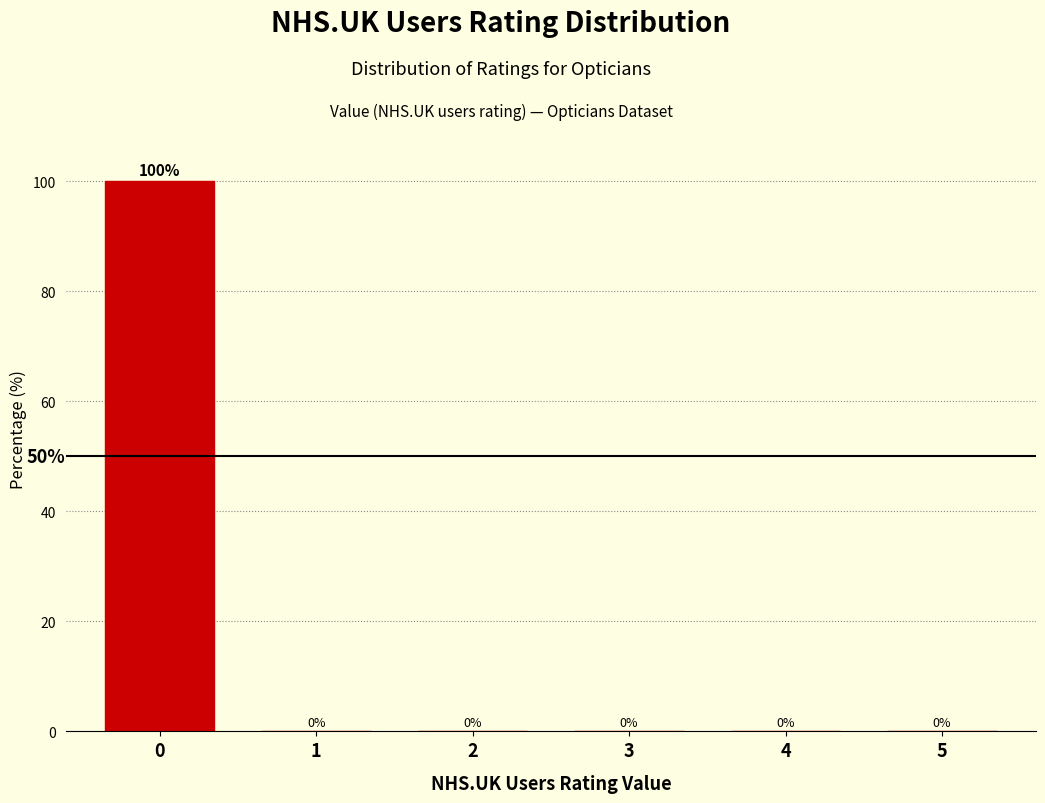

Reading left to right, what are all the values shown in this chart?

0=100	1=0	2=0	3=0	4=0	5=0